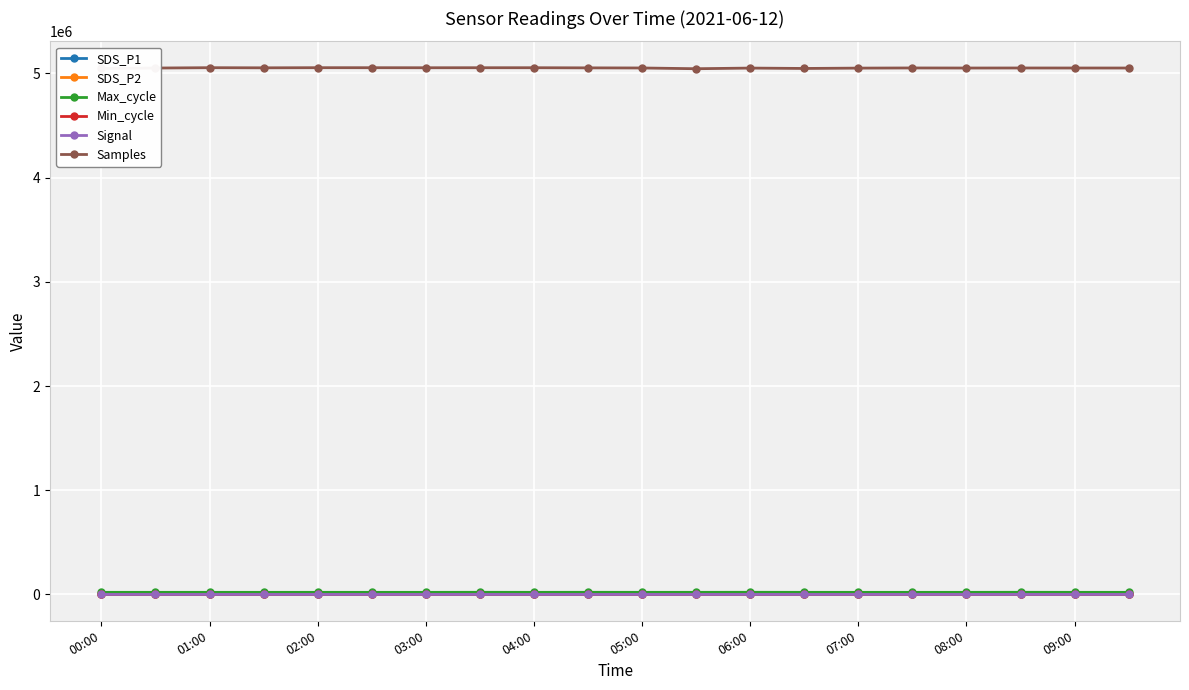

How many lines are shown in the chart?

6